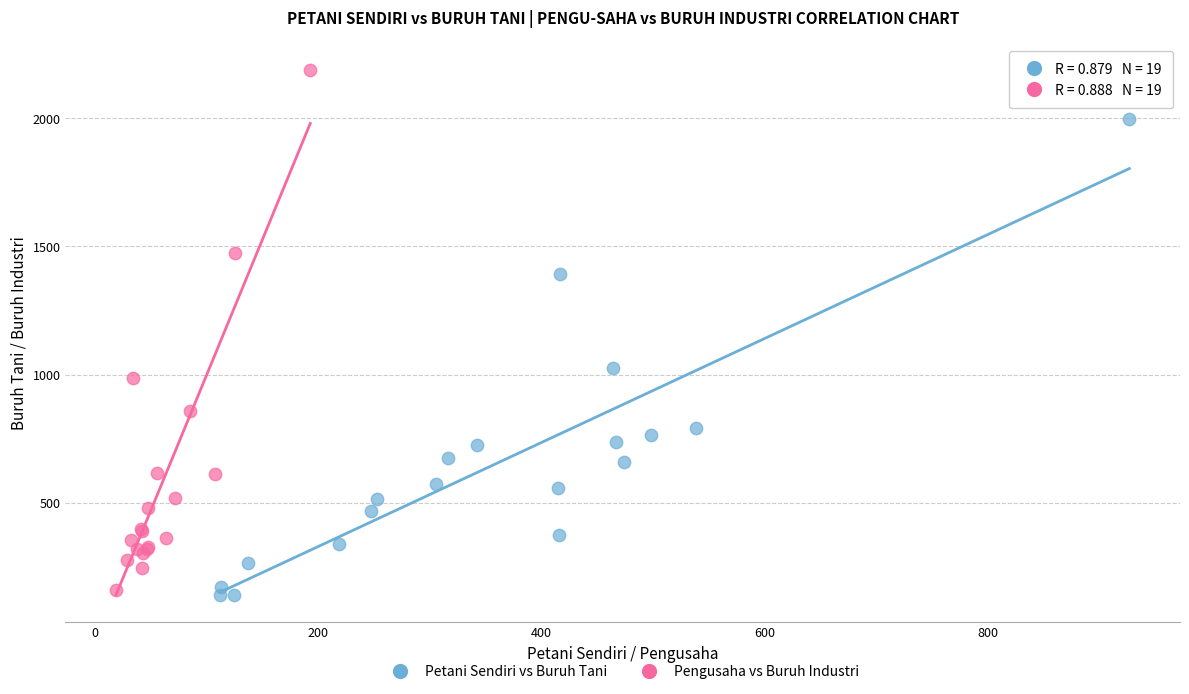

What are all the series names shown in the legend?

Petani Sendiri vs Buruh Tani, Pengusaha vs Buruh Industri